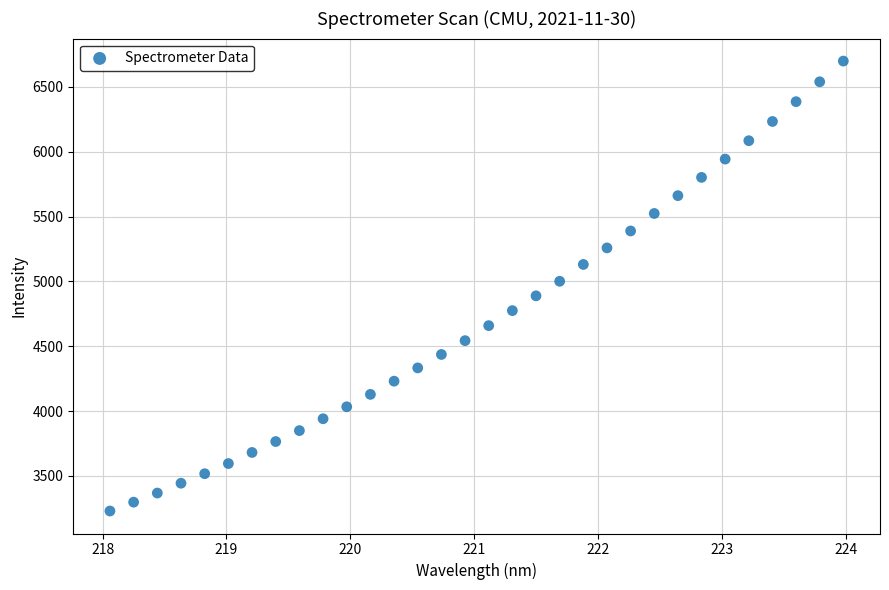

What is the range of X values (max minus min)?

5.9